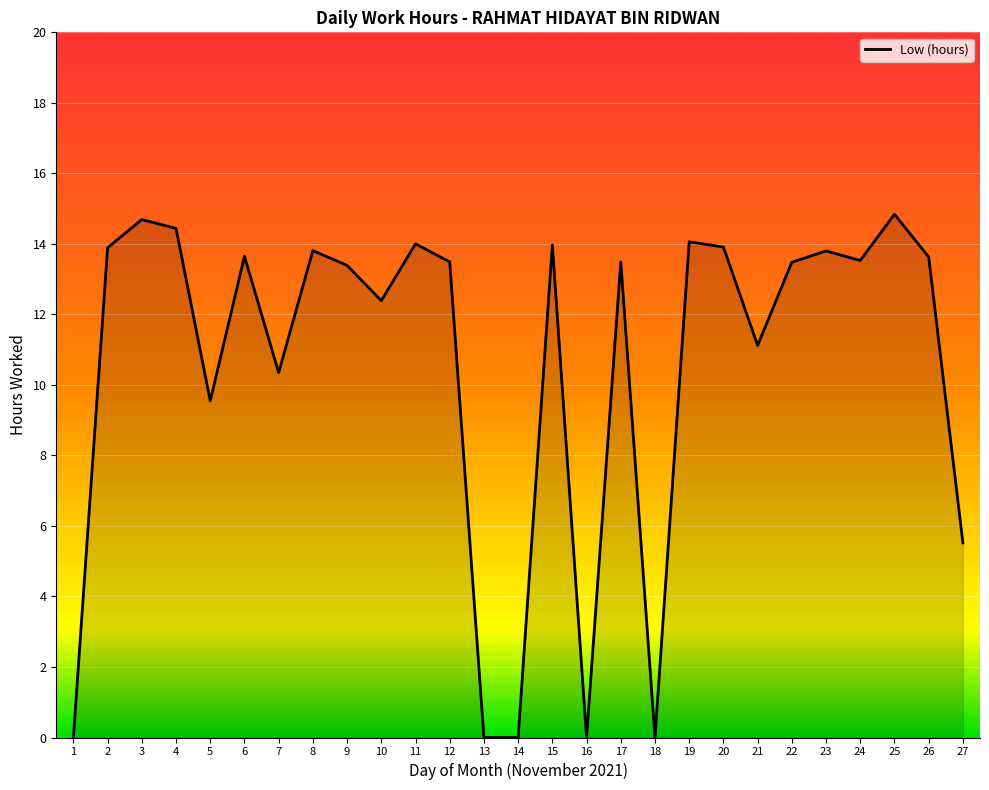

Is it true that the value at 13 is 0.0?

True